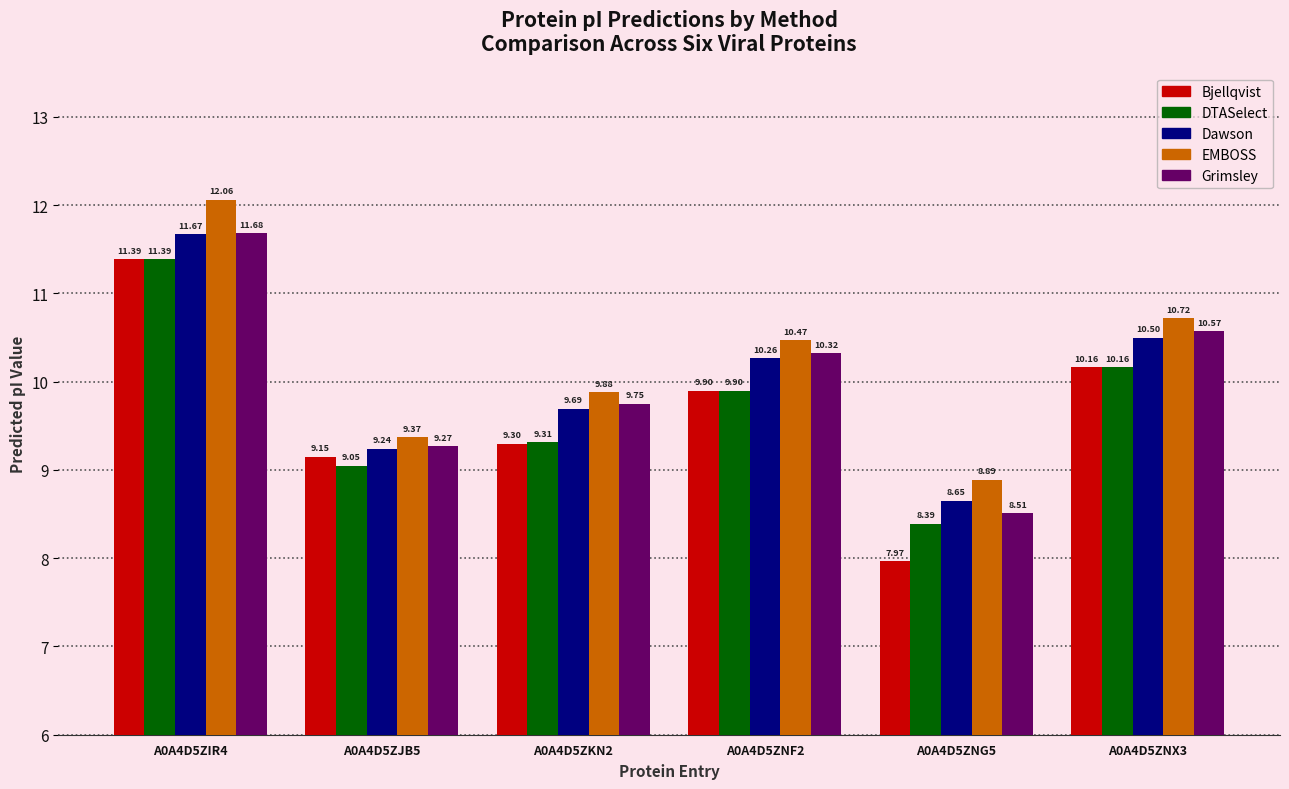

Is the value of DTASelect at A0A4D5ZNG5 greater than the value of Bjellqvist at A0A4D5ZNF2?

No